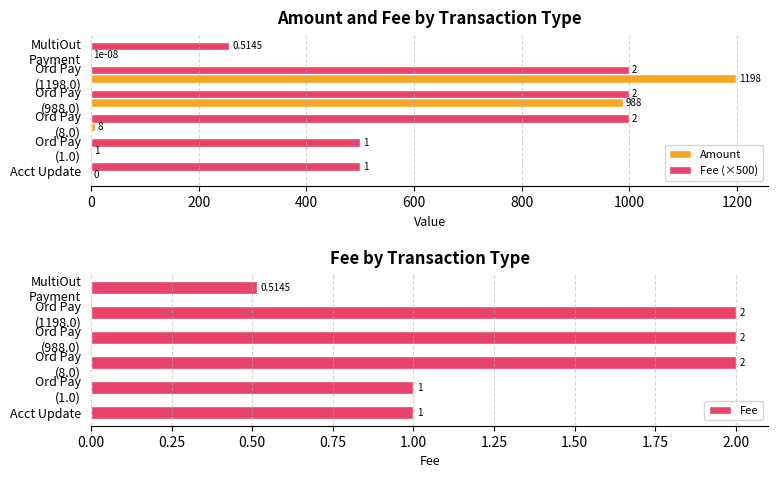

At which label is Amount closest to 599?

Ord Pay
(988.0)